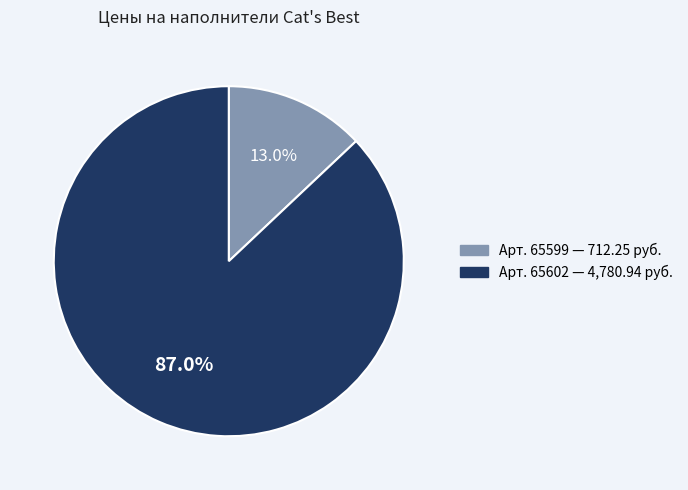

Does any single category account for the majority?

Yes